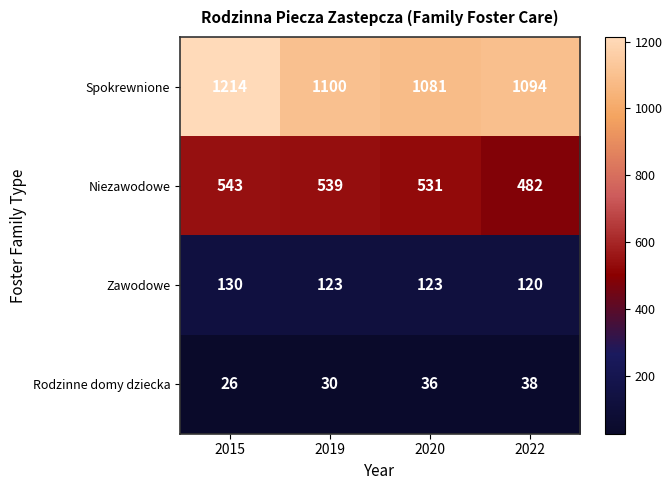

At which label does Niezawodowe first exceed 539?

2015